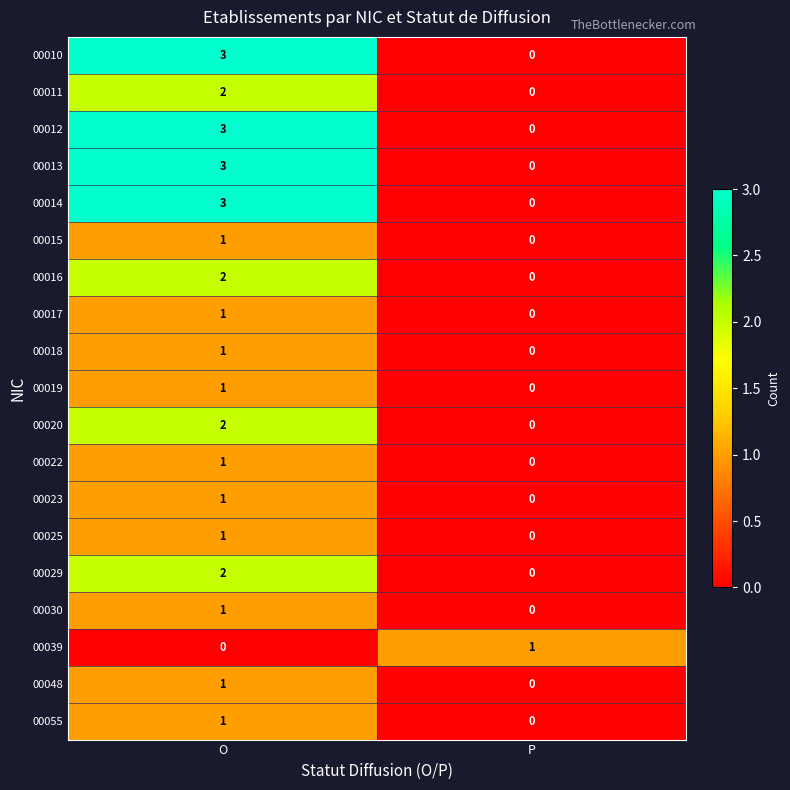

List the labels in order of 00018 value, largest first.

O, P